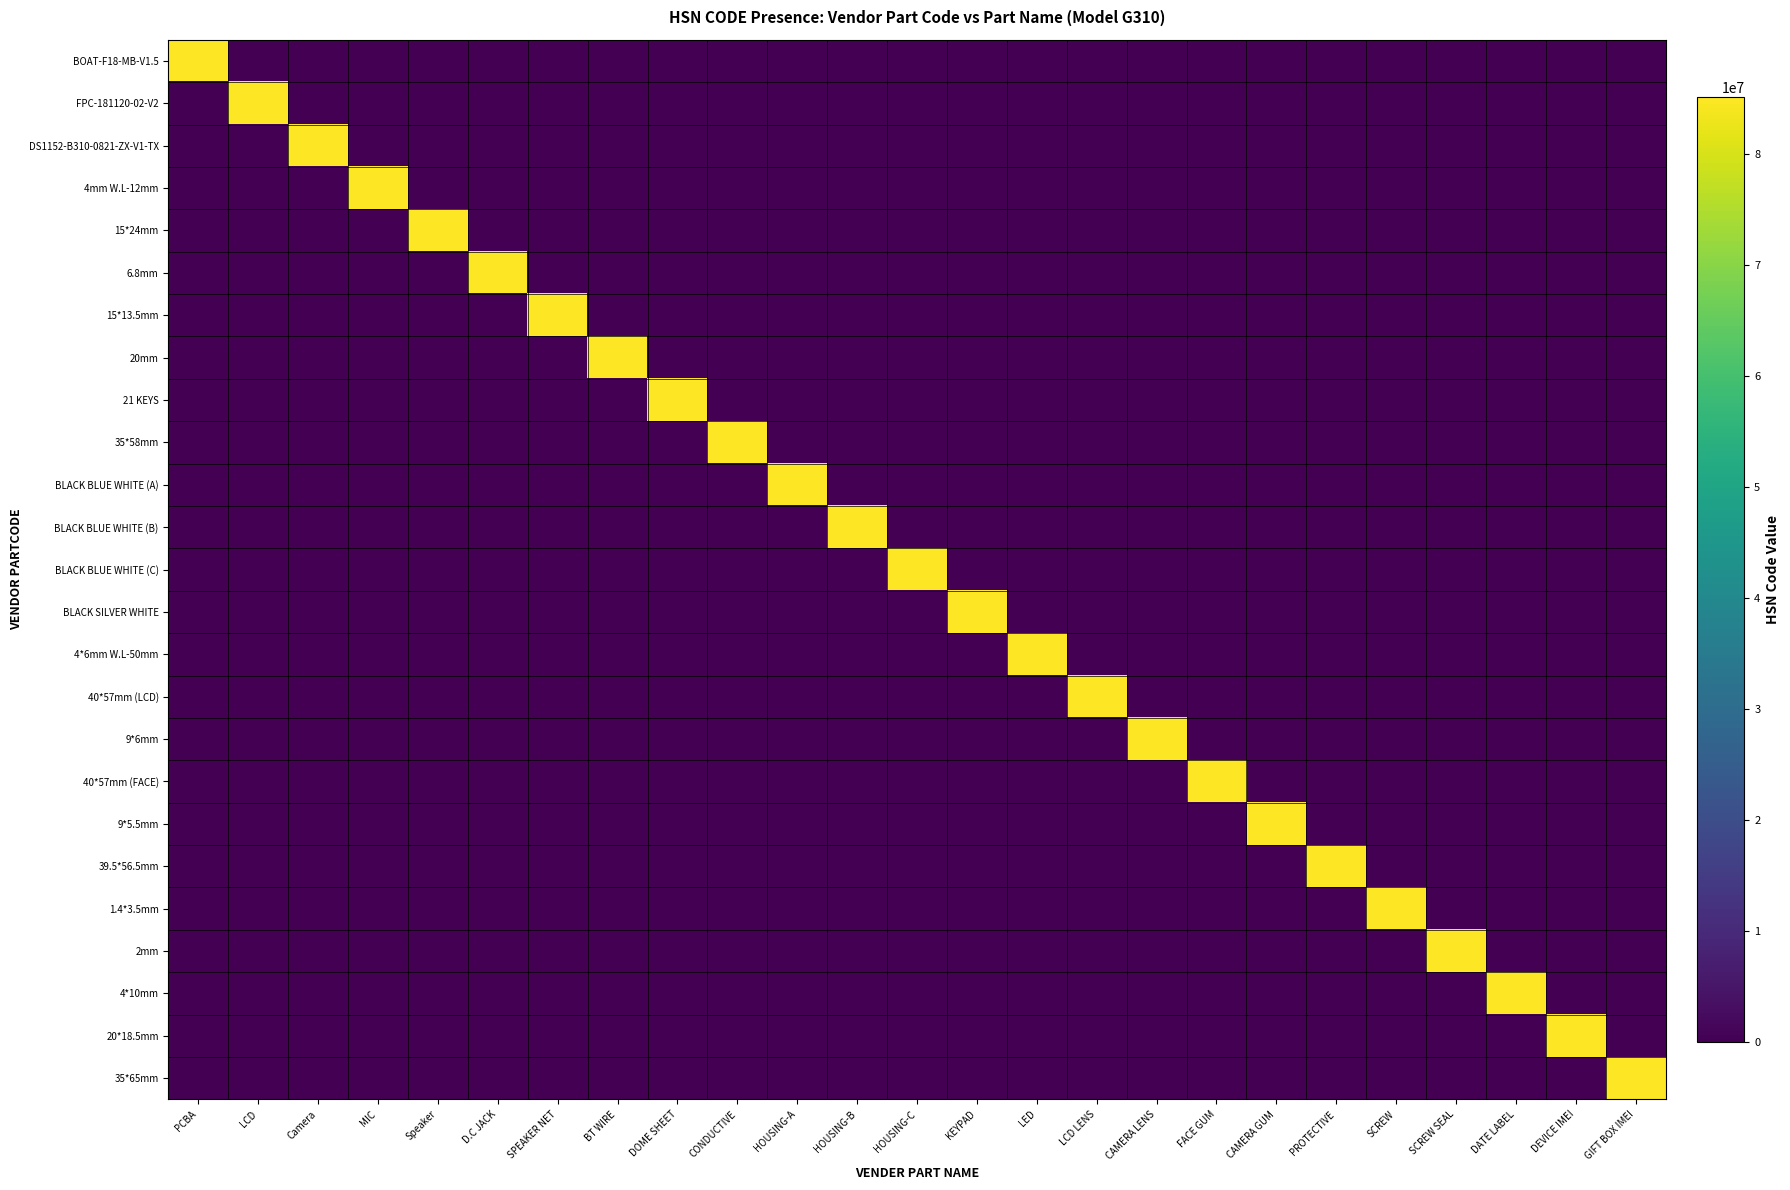

At how many categories does at least one series exceed 8052011?

25